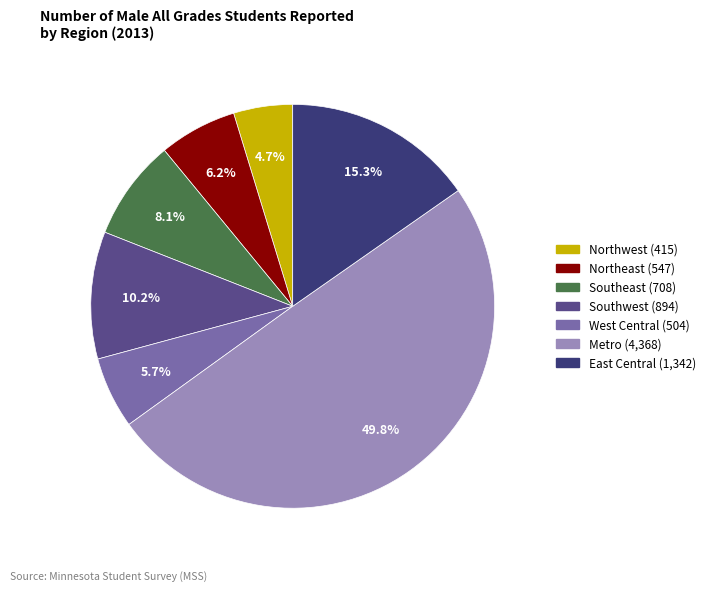

To the nearest percent, what is the average slice percentage?

14%